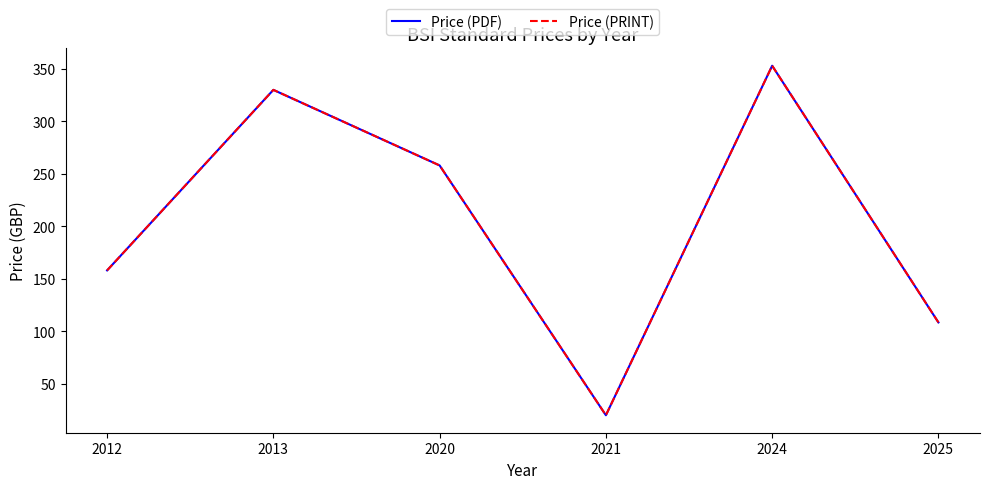

Does the chart have visible grid lines?

No